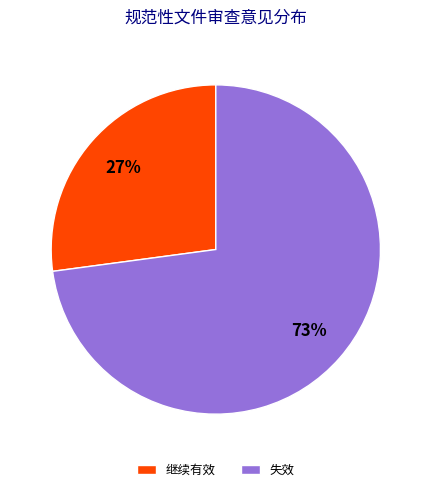

Which has a higher value, 继续有效 or 失效?

失效